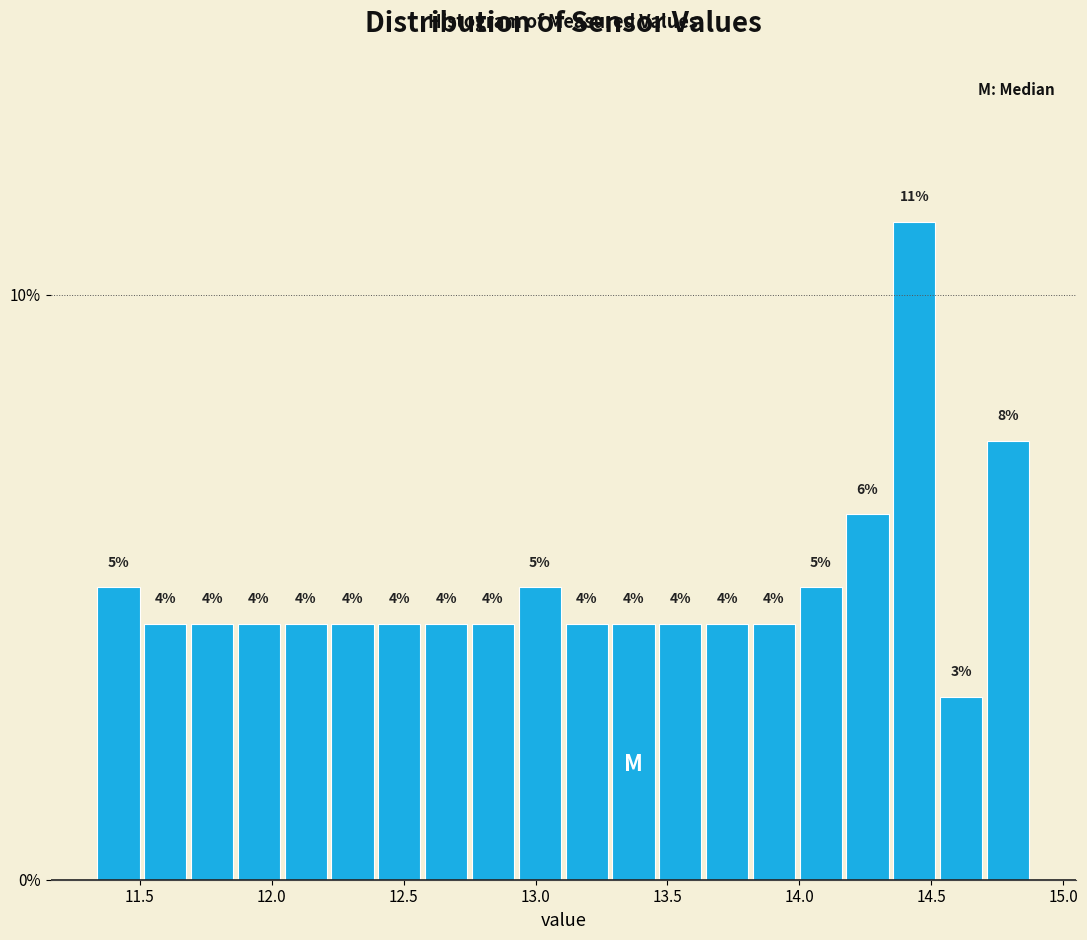

Read against the x-axis, roughly where is the centre of the tallest bar?

14.45